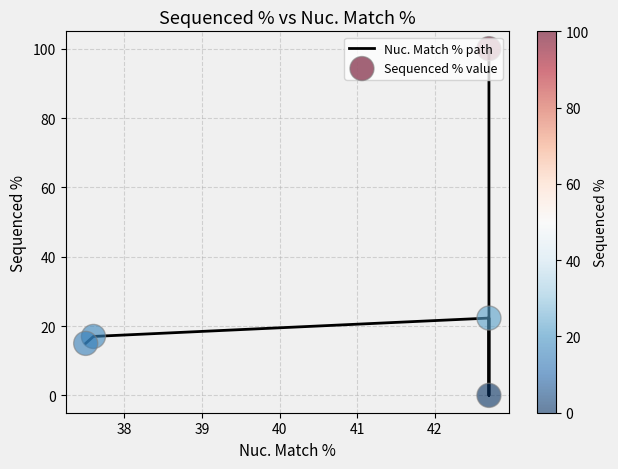

Is the value of Sequenced % value at 39 greater than the value of Nuc. Match % path at 40?

Yes